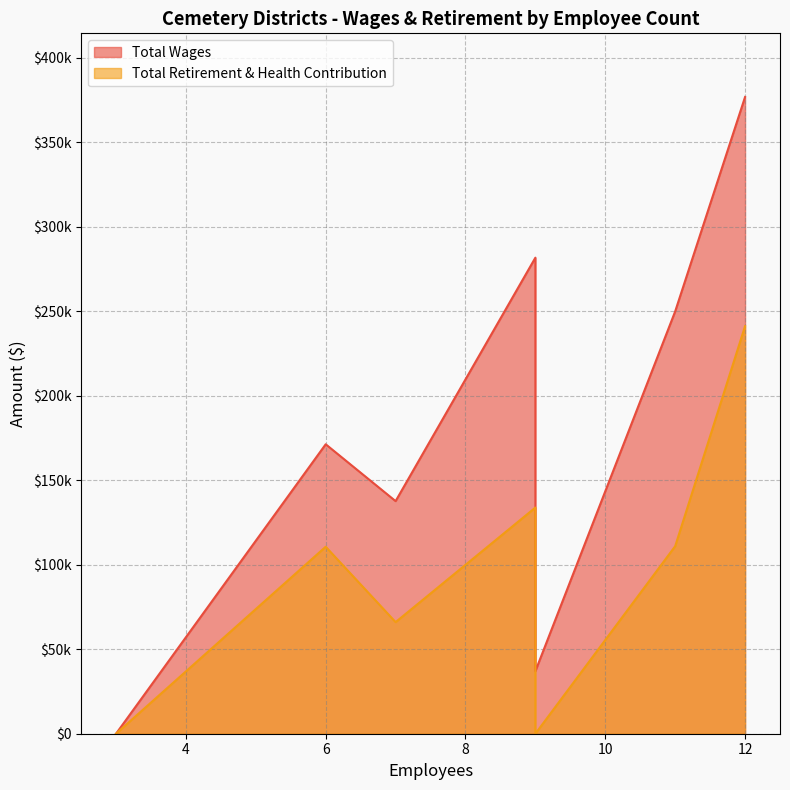

At which category is the sum across all series the highest?

12